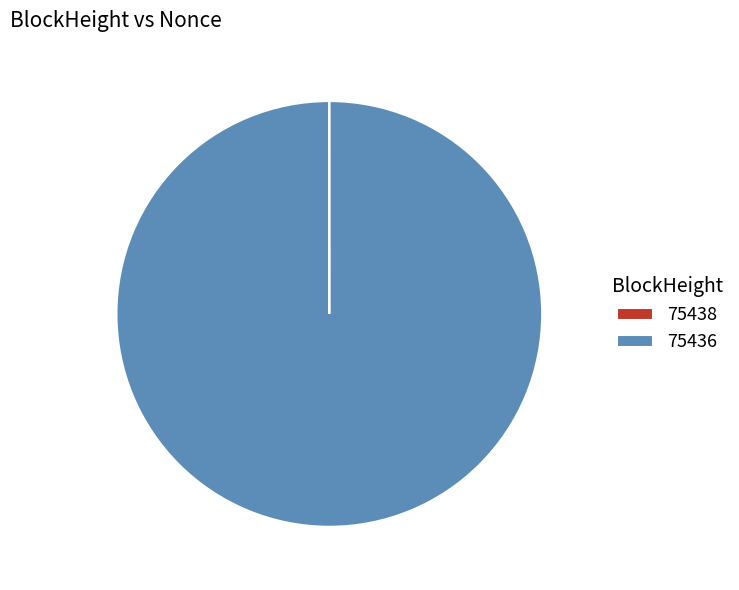

Which slice is the largest?

75436